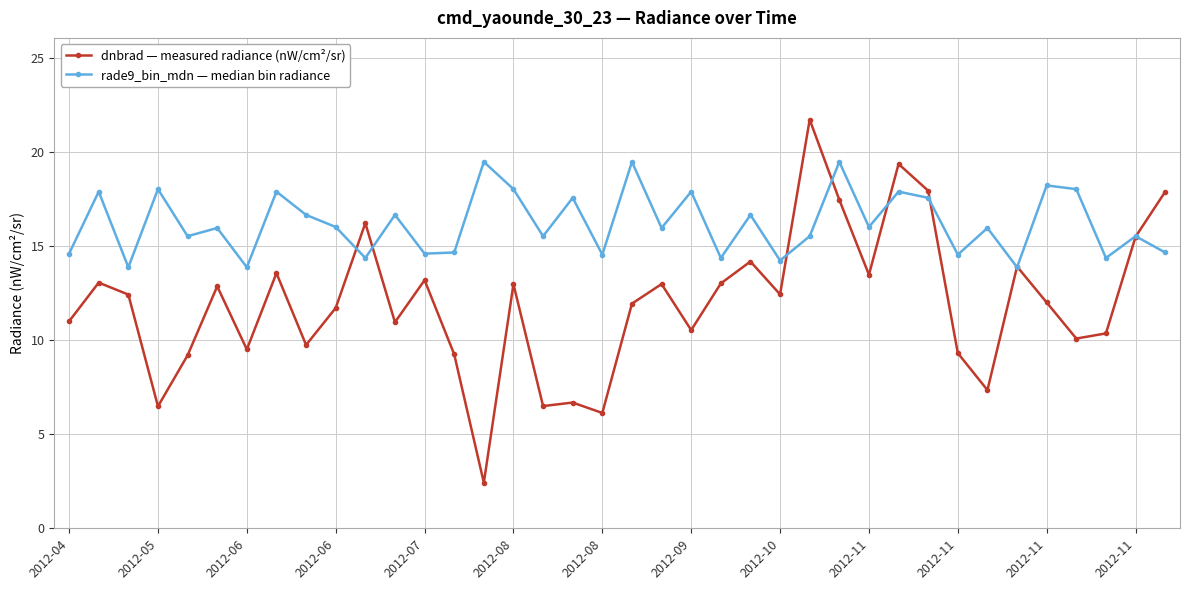

What is the maximum value for dnbrad — measured radiance (nW/cm²/sr)?

21.7